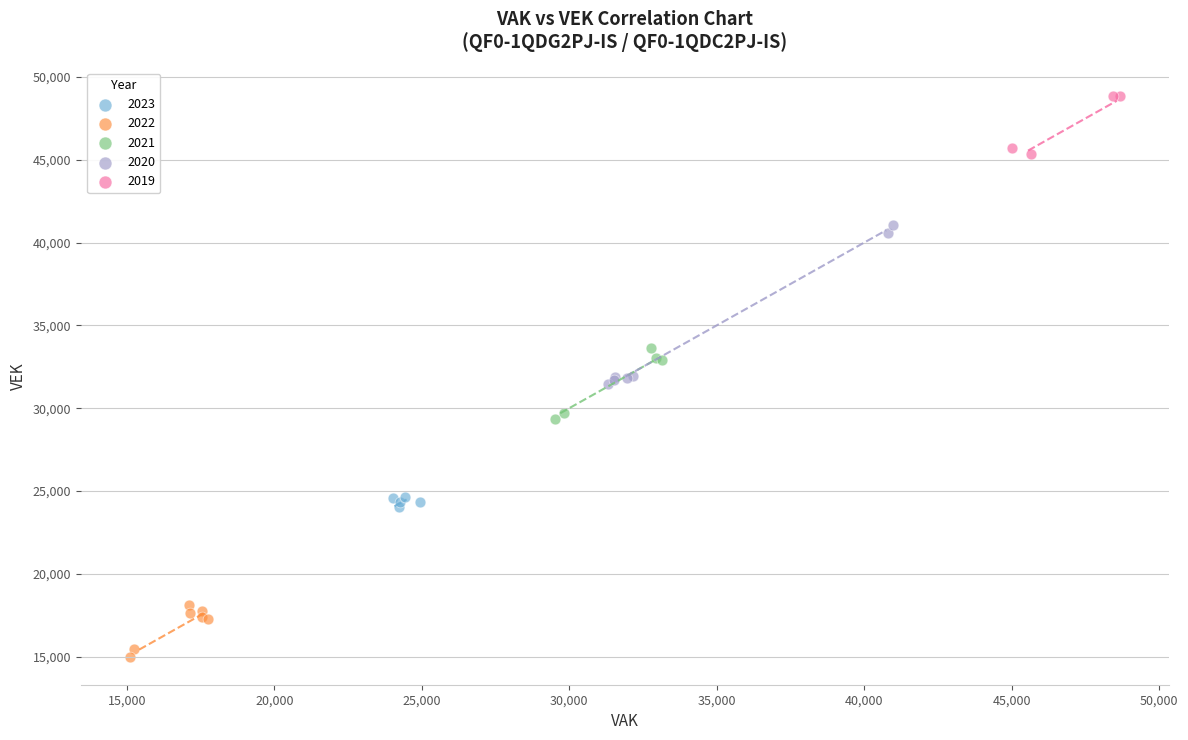

Which series has the largest Y range (max minus min)?

2020